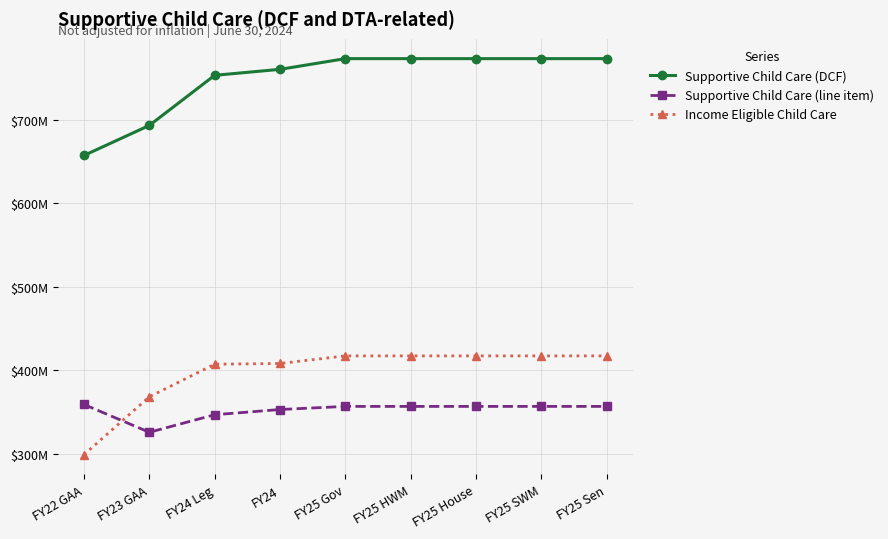

Which category has the lowest value across all series?

FY22 GAA